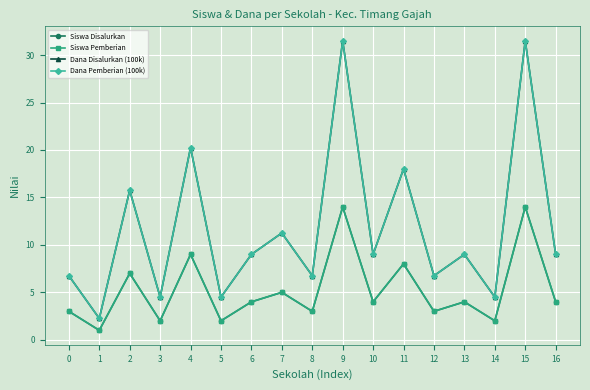

Is this an area chart (filled region under the line)?

No